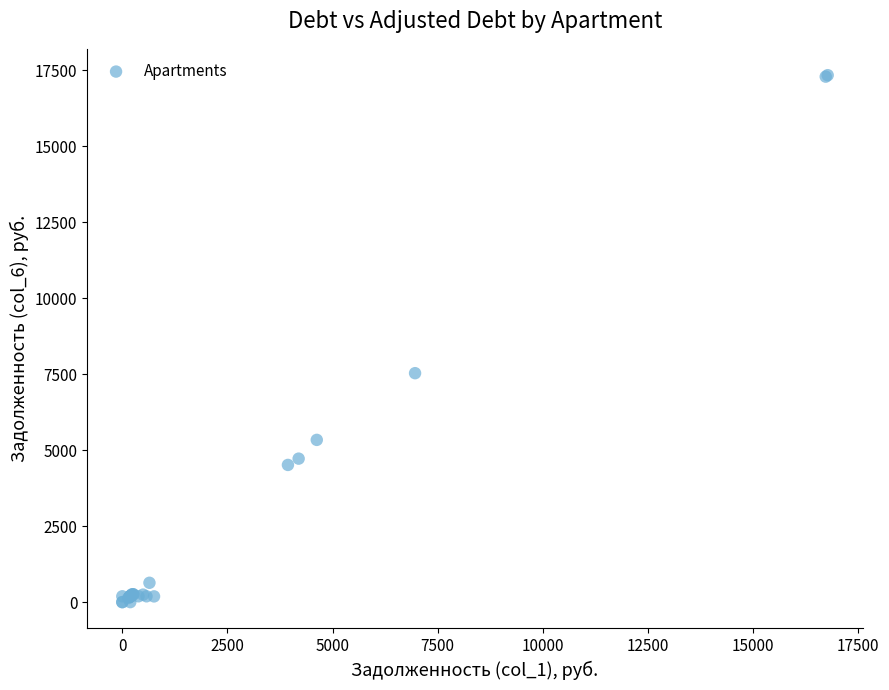

What Y value in the scatter plot is closest to 8671?

7535.3